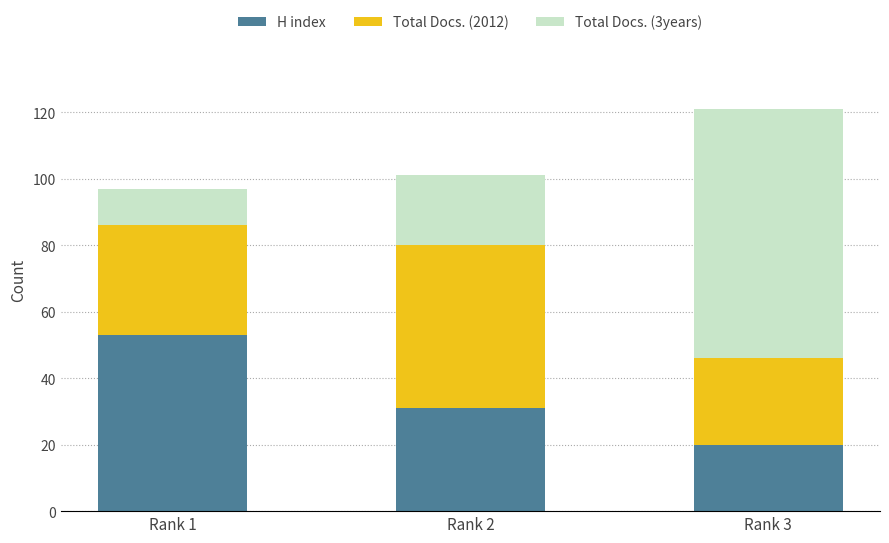

Read the H index value at Rank 3, to the nearest 5.

20